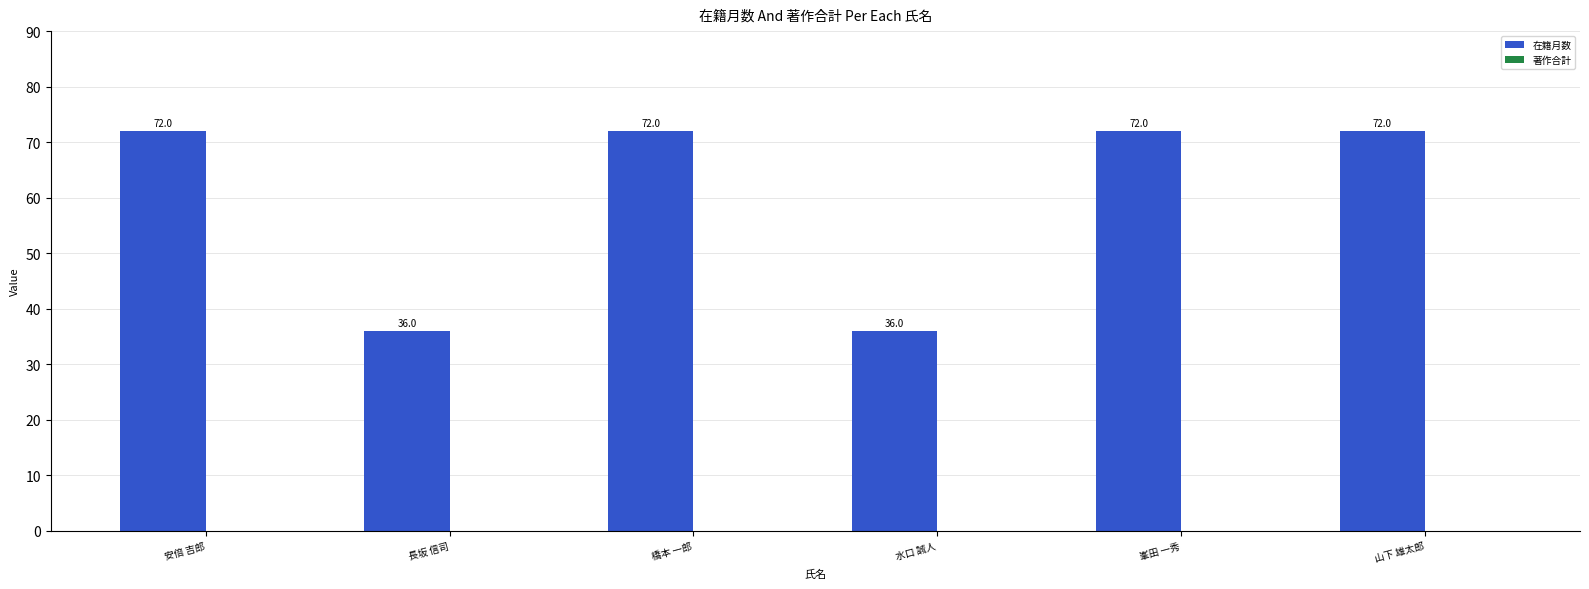

What is the sum of the values at 峯田 一秀 and 橋本 一郎?

144